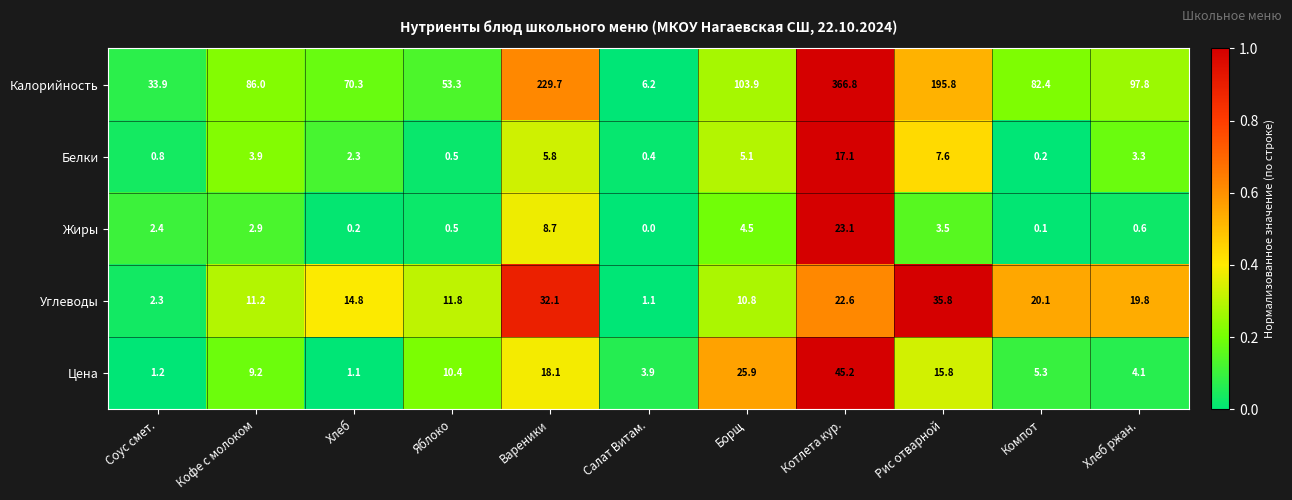

Rank the series by their maximum value, from highest to lowest.

Калорийность, Цена, Углеводы, Жиры, Белки